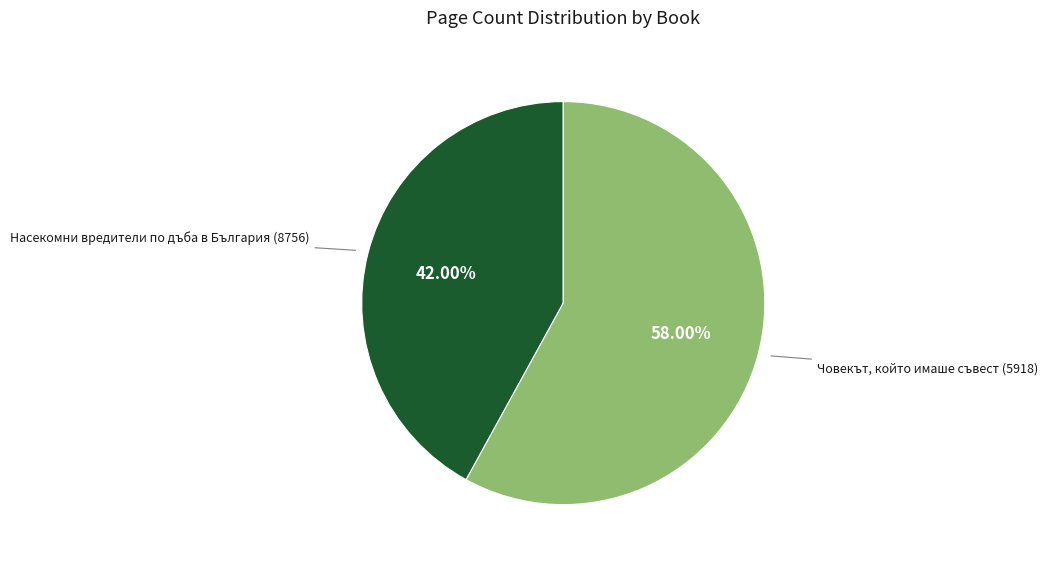

Does any single category account for the majority?

Yes